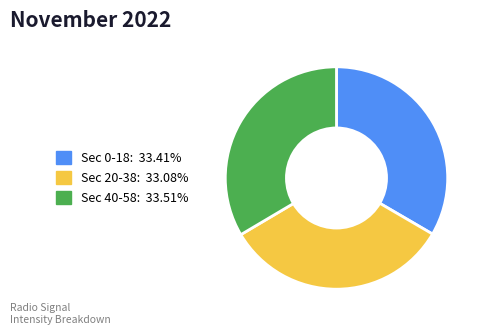

What is the ratio of the value at Sec 40-58: 33.51% to the value at Sec 0-18: 33.41%?

1.0